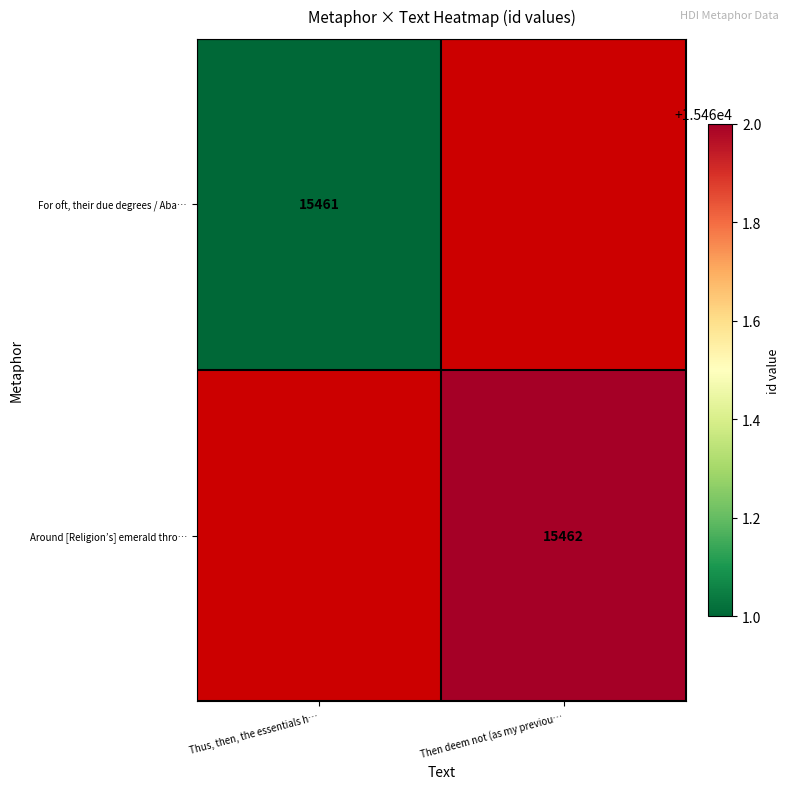

The value of For oft, their due degrees / Aba… at Thus, then, the essentials h… is 7634. True or false?

False